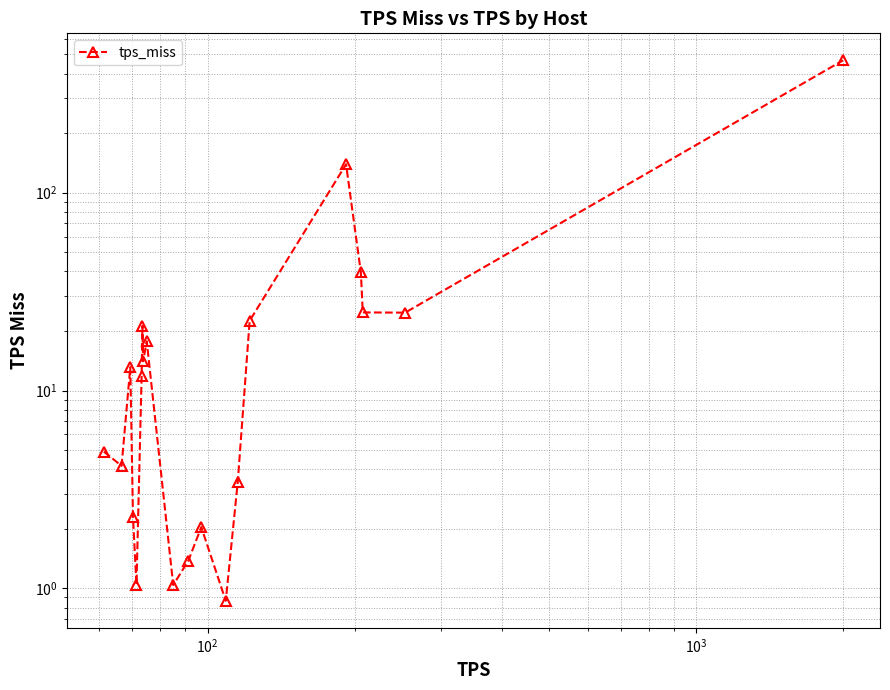

How many interior local valleys (lower than both neighbors) does the data have?

6